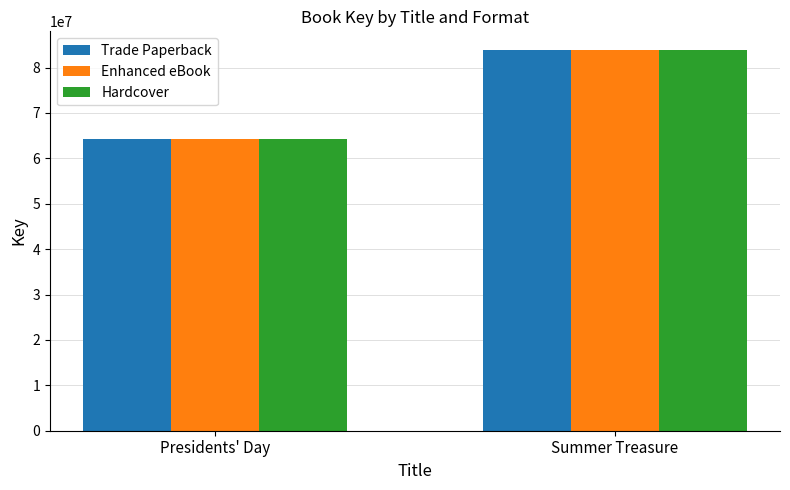

What is the highest value of the Enhanced eBook series?

83783985